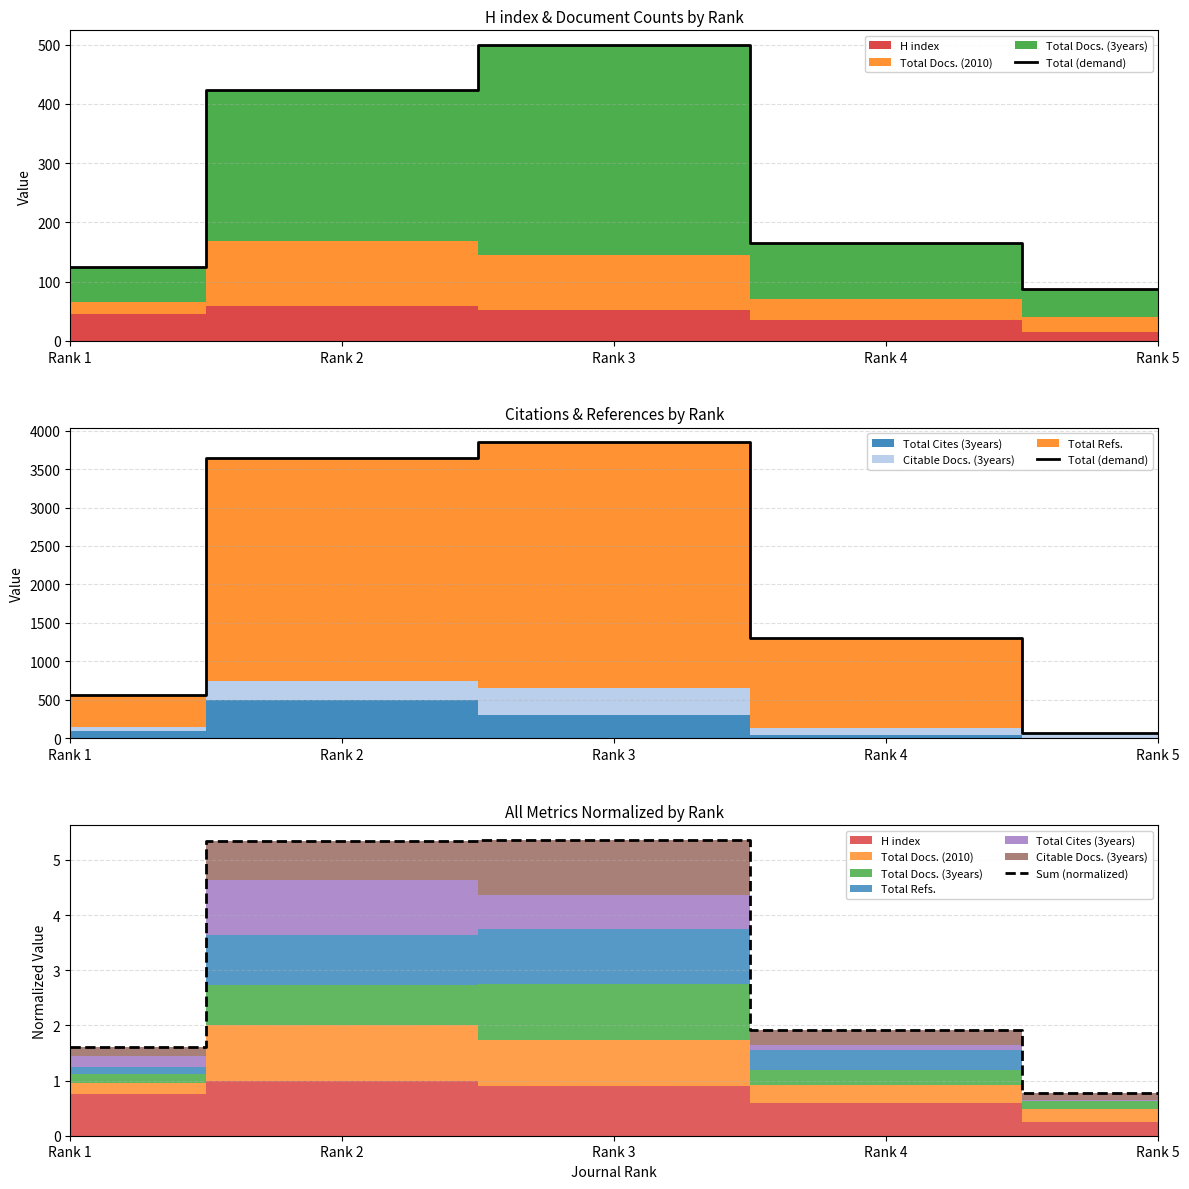

List the labels in order of Sum (normalized) value, largest first.

Rank 3, Rank 2, Rank 4, Rank 1, Rank 5